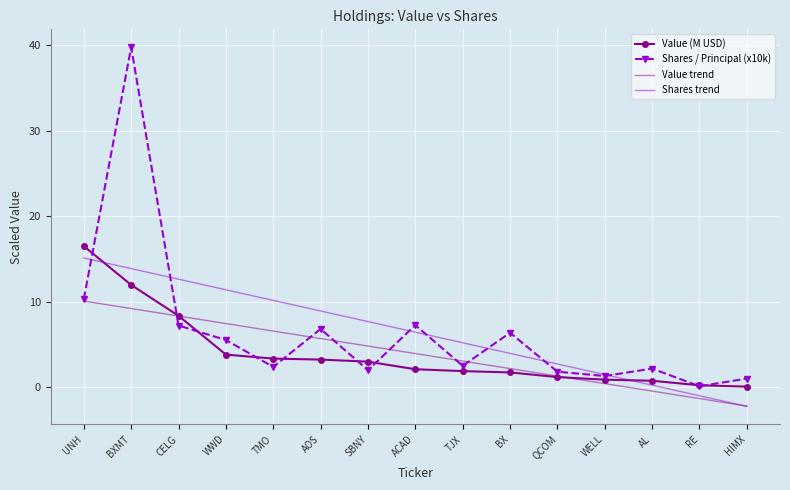

At which category is the sum across all series the highest?

BXMT